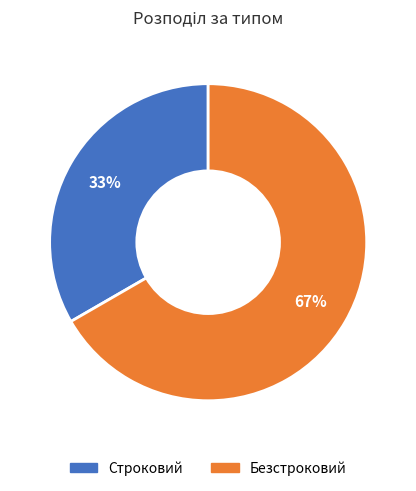

Rank the categories by value from lowest to highest.

Строковий, Безстроковий